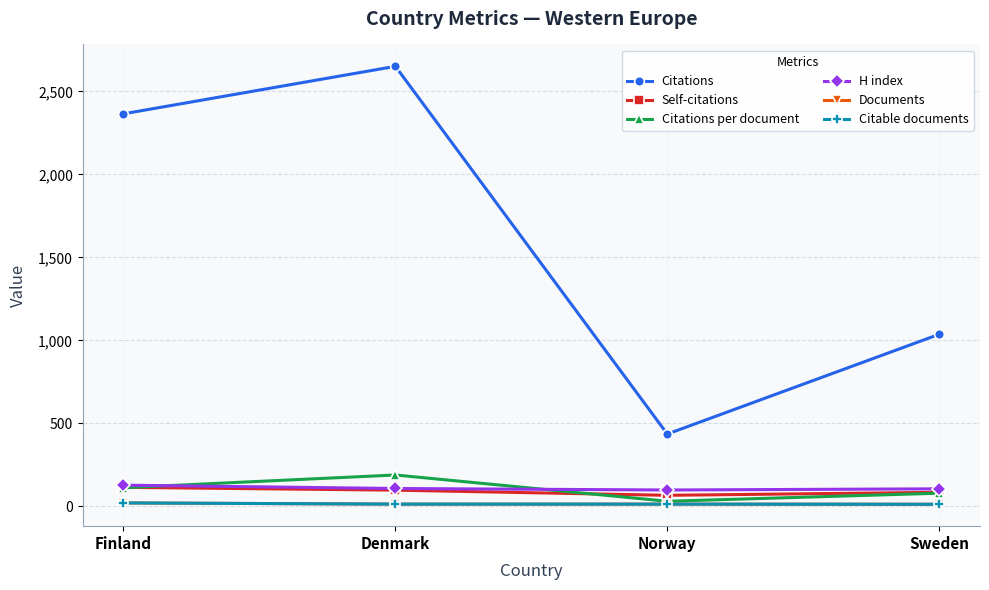

The Self-citations series shows 85.0 at Sweden. True or false?

True